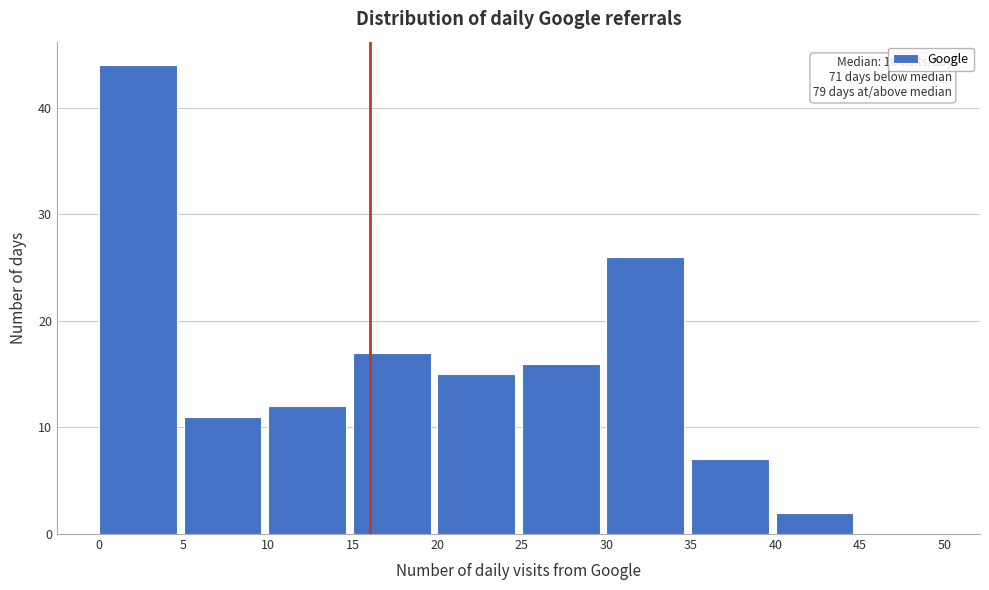

Which range on the x-axis has the tallest bar?

0 to 5